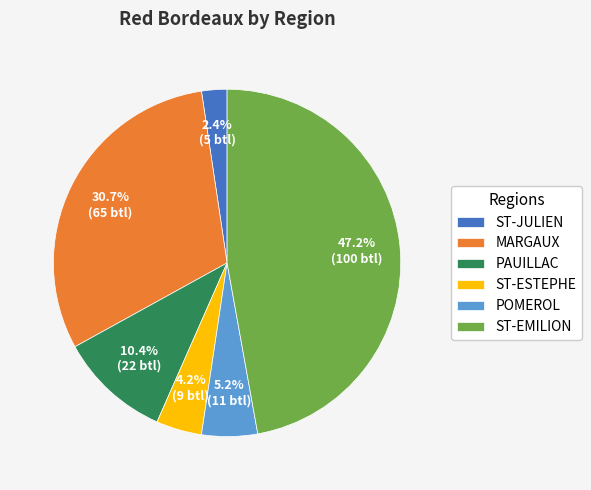

How many segments does this pie chart have?

6